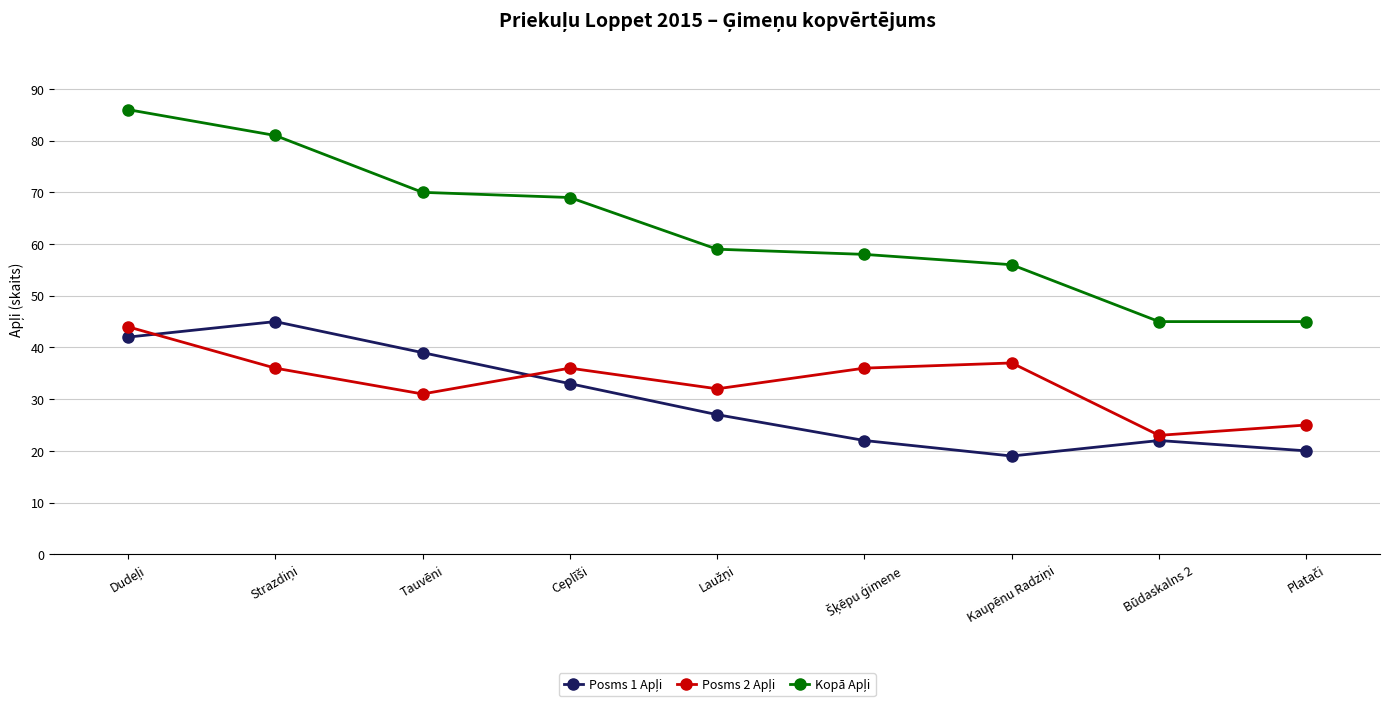

What is the label of the 7th point from the right?

Tauvēni